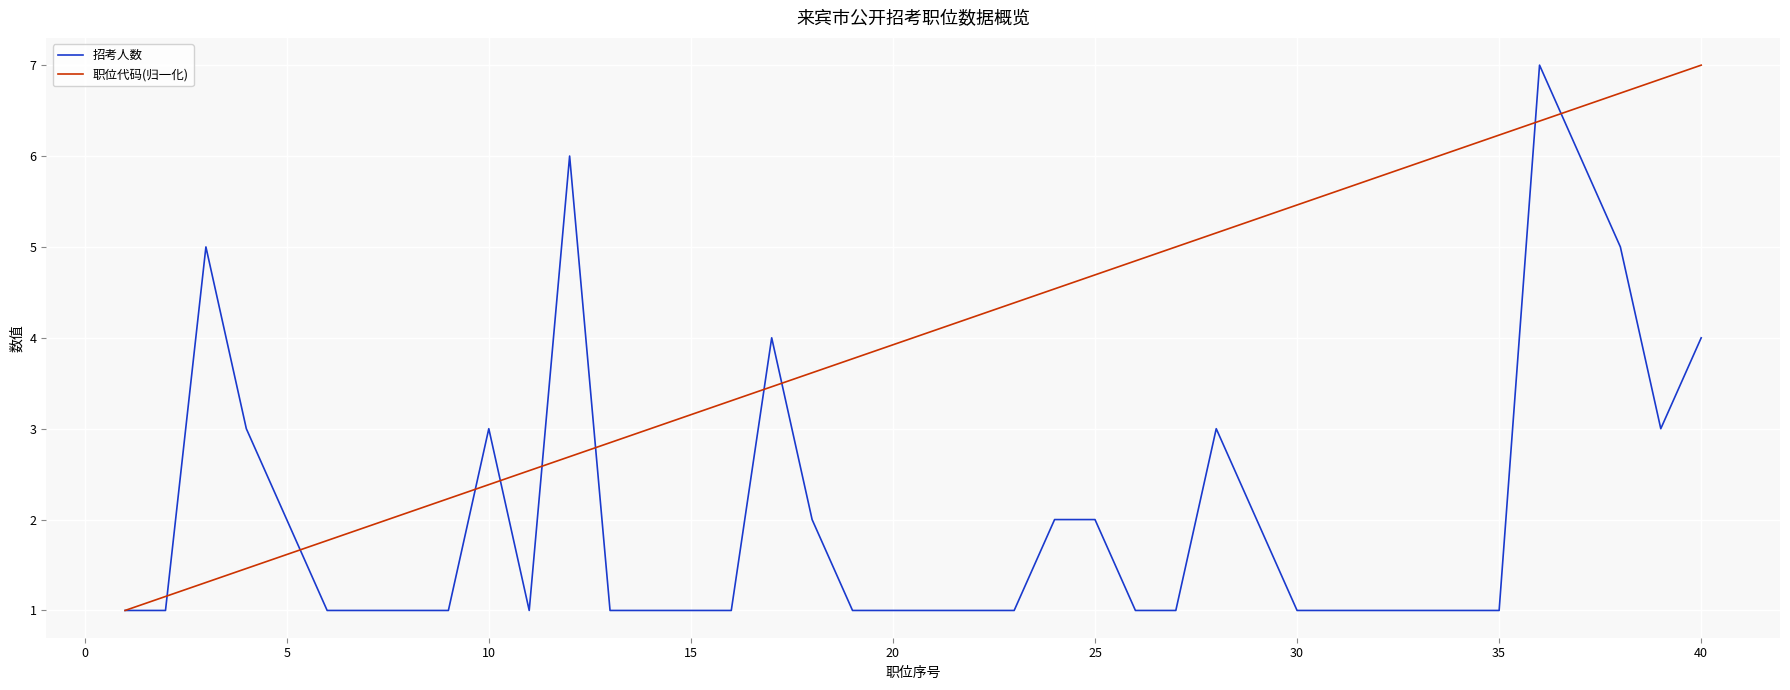

What is the maximum value for 招考人数?

7.0